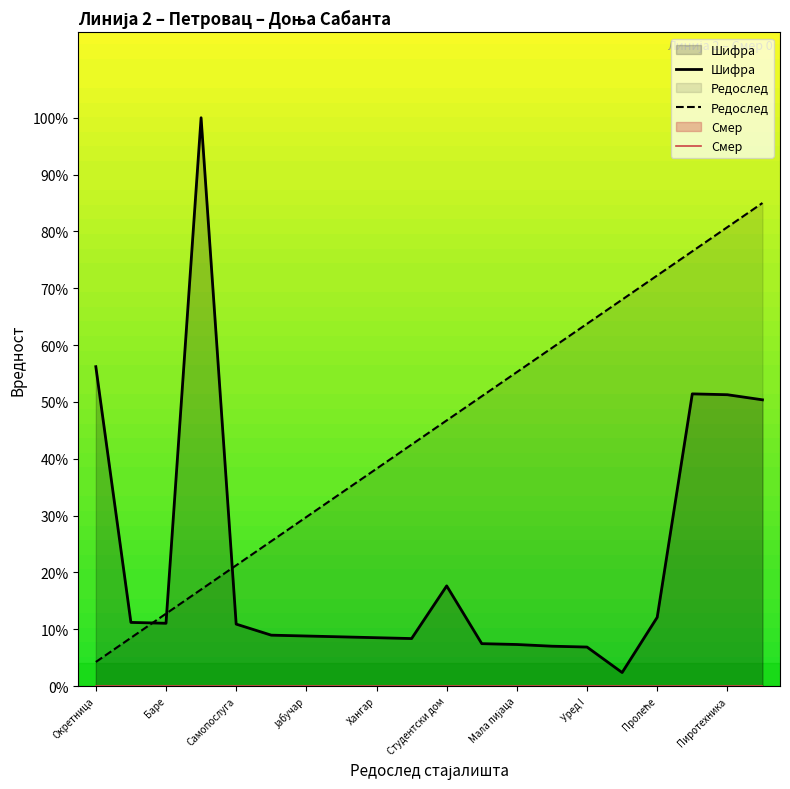

True or false: Редослед and Смер cross at least once.

False